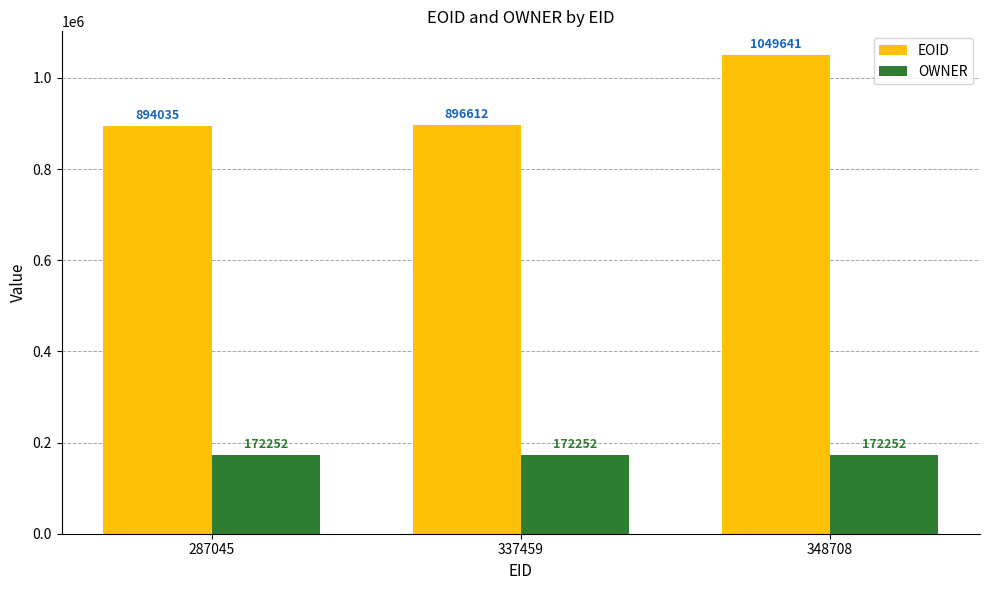

What value does the EOID series have at 287045?

894035